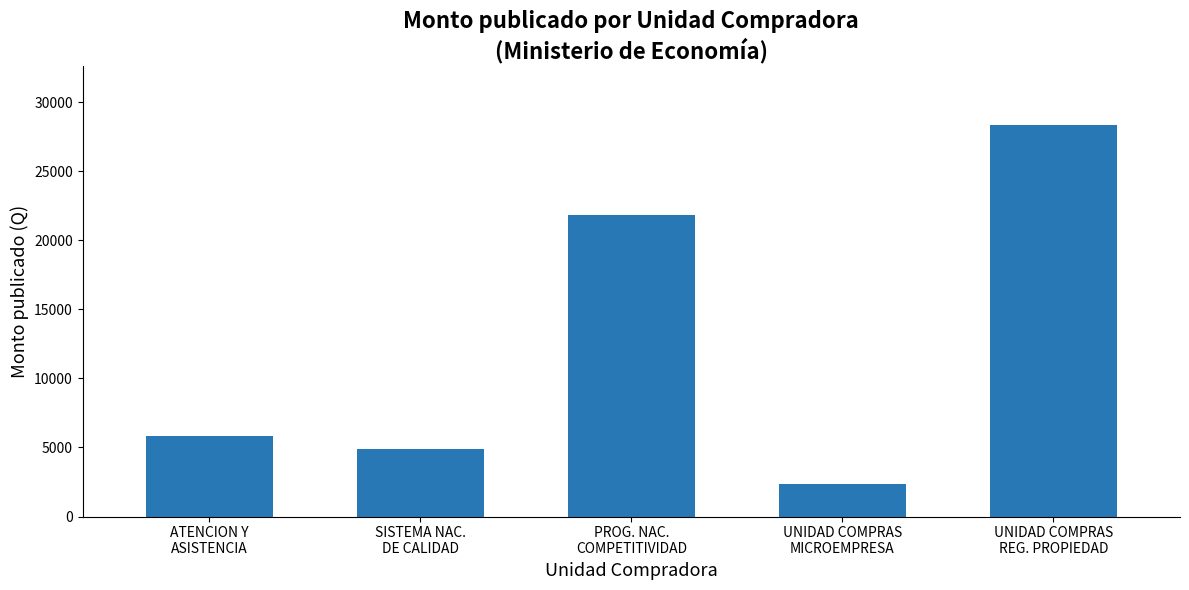

Which category has the highest value across all series?

UNIDAD COMPRAS
REG. PROPIEDAD